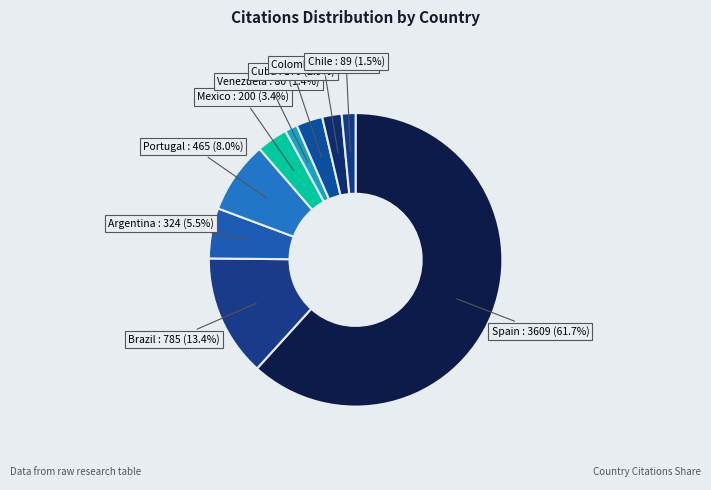

How many segments does this pie chart have?

9